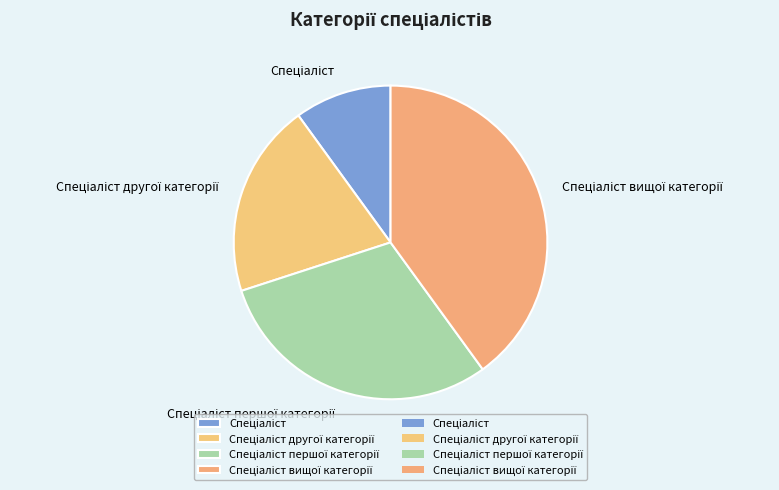

Is there any slice that represents more than half of the pie?

No